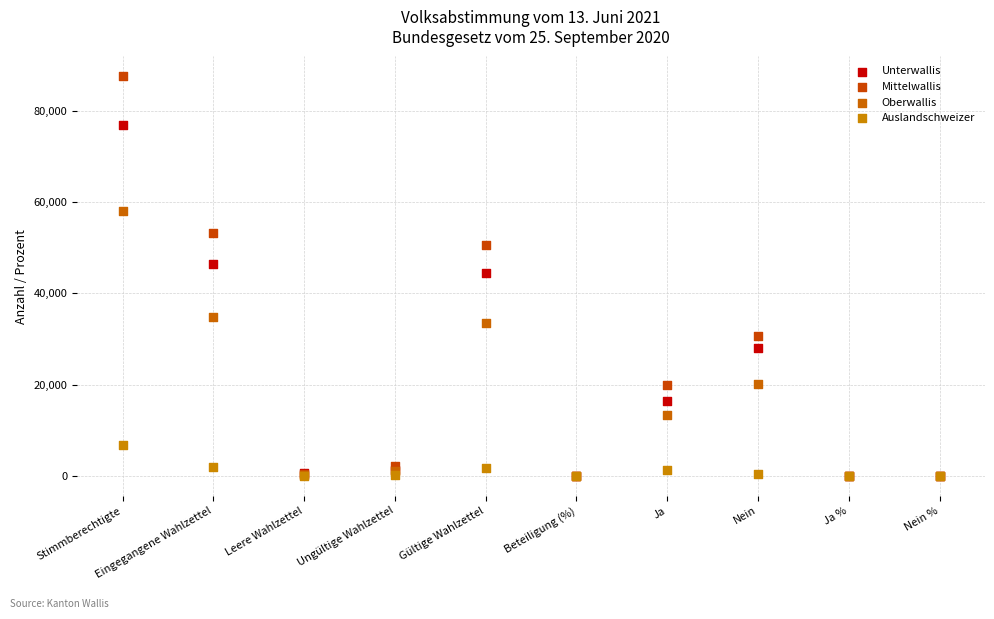

In the Unterwallis series, what Y value is closest to 38393?

44440.0